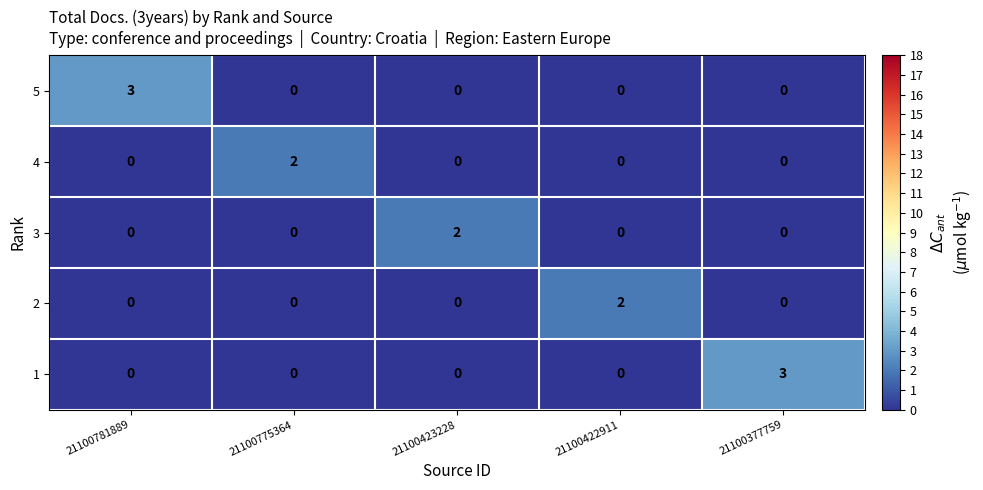

How many series are shown in this chart?

5